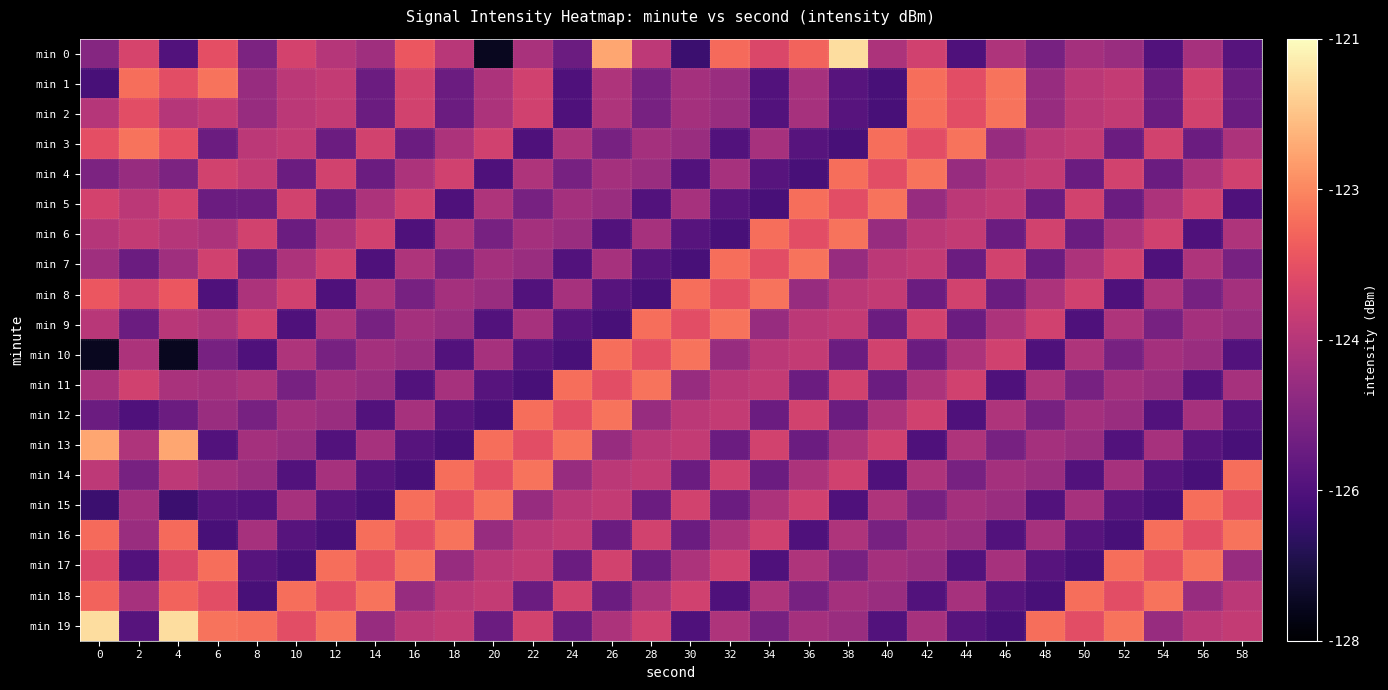

Reading left to right, transcribe all the data shown in this chart.

min 0: 0=-125.3	2=-123.9	4=-126.2	6=-123.7	8=-125.5	10=-124.0	12=-124.5	14=-124.9	16=-123.5	18=-124.5	20=-127.6	22=-124.7	24=-125.8	26=-122.3	28=-124.4	30=-126.6	32=-123.2	34=-123.9	36=-123.3	38=-121.5	40=-124.6	42=-124.0	44=-126.3	46=-124.6	48=-125.5	50=-124.8	52=-125.0	54=-126.2	56=-124.8	58=-126.1
min 1: 0=-126.4	2=-123.1	4=-123.7	6=-123.0	8=-125.0	10=-124.4	12=-124.3	14=-125.8	16=-124.0	18=-125.8	20=-124.6	22=-124.0	24=-126.3	26=-124.6	28=-125.5	30=-124.8	32=-125.0	34=-126.2	36=-124.8	38=-126.1	40=-126.4	42=-123.1	44=-123.7	46=-123.0	48=-125.0	50=-124.4	52=-124.3	54=-125.8	56=-124.0	58=-125.8
min 2: 0=-124.5	2=-123.7	4=-124.5	6=-124.3	8=-125.0	10=-124.4	12=-124.3	14=-125.8	16=-124.0	18=-125.8	20=-124.6	22=-124.0	24=-126.3	26=-124.6	28=-125.5	30=-124.8	32=-125.0	34=-126.2	36=-124.8	38=-126.1	40=-126.4	42=-123.1	44=-123.7	46=-123.0	48=-125.0	50=-124.4	52=-124.3	54=-125.8	56=-124.0	58=-125.8
min 3: 0=-123.7	2=-123.0	4=-123.7	6=-125.8	8=-124.4	10=-124.3	12=-125.8	14=-124.0	16=-125.8	18=-124.6	20=-124.0	22=-126.3	24=-124.6	26=-125.5	28=-124.8	30=-125.0	32=-126.2	34=-124.8	36=-126.1	38=-126.4	40=-123.1	42=-123.7	44=-123.0	46=-125.0	48=-124.4	50=-124.3	52=-125.8	54=-124.0	56=-125.8	58=-124.6
min 4: 0=-125.5	2=-125.0	4=-125.5	6=-124.0	8=-124.3	10=-125.8	12=-124.0	14=-125.8	16=-124.6	18=-124.0	20=-126.3	22=-124.6	24=-125.5	26=-124.8	28=-125.0	30=-126.2	32=-124.8	34=-126.1	36=-126.4	38=-123.1	40=-123.7	42=-123.0	44=-125.0	46=-124.4	48=-124.3	50=-125.8	52=-124.0	54=-125.8	56=-124.6	58=-124.0
min 5: 0=-124.0	2=-124.4	4=-124.0	6=-125.8	8=-125.8	10=-124.0	12=-125.8	14=-124.6	16=-124.0	18=-126.3	20=-124.6	22=-125.5	24=-124.8	26=-125.0	28=-126.2	30=-124.8	32=-126.1	34=-126.4	36=-123.1	38=-123.7	40=-123.0	42=-125.0	44=-124.4	46=-124.3	48=-125.8	50=-124.0	52=-125.8	54=-124.6	56=-124.0	58=-126.3
min 6: 0=-124.5	2=-124.3	4=-124.5	6=-124.6	8=-124.0	10=-125.8	12=-124.6	14=-124.0	16=-126.3	18=-124.6	20=-125.5	22=-124.8	24=-125.0	26=-126.2	28=-124.8	30=-126.1	32=-126.4	34=-123.1	36=-123.7	38=-123.0	40=-125.0	42=-124.4	44=-124.3	46=-125.8	48=-124.0	50=-125.8	52=-124.6	54=-124.0	56=-126.3	58=-124.6
min 7: 0=-124.9	2=-125.8	4=-124.9	6=-124.0	8=-125.8	10=-124.6	12=-124.0	14=-126.3	16=-124.6	18=-125.5	20=-124.8	22=-125.0	24=-126.2	26=-124.8	28=-126.1	30=-126.4	32=-123.1	34=-123.7	36=-123.0	38=-125.0	40=-124.4	42=-124.3	44=-125.8	46=-124.0	48=-125.8	50=-124.6	52=-124.0	54=-126.3	56=-124.6	58=-125.5
min 8: 0=-123.5	2=-124.0	4=-123.5	6=-126.3	8=-124.6	10=-124.0	12=-126.3	14=-124.6	16=-125.5	18=-124.8	20=-125.0	22=-126.2	24=-124.8	26=-126.1	28=-126.4	30=-123.1	32=-123.7	34=-123.0	36=-125.0	38=-124.4	40=-124.3	42=-125.8	44=-124.0	46=-125.8	48=-124.6	50=-124.0	52=-126.3	54=-124.6	56=-125.5	58=-124.8
min 9: 0=-124.5	2=-125.8	4=-124.5	6=-124.6	8=-124.0	10=-126.3	12=-124.6	14=-125.5	16=-124.8	18=-125.0	20=-126.2	22=-124.8	24=-126.1	26=-126.4	28=-123.1	30=-123.7	32=-123.0	34=-125.0	36=-124.4	38=-124.3	40=-125.8	42=-124.0	44=-125.8	46=-124.6	48=-124.0	50=-126.3	52=-124.6	54=-125.5	56=-124.8	58=-125.0
min 10: 0=-127.6	2=-124.6	4=-127.6	6=-125.5	8=-126.3	10=-124.6	12=-125.5	14=-124.8	16=-125.0	18=-126.2	20=-124.8	22=-126.1	24=-126.4	26=-123.1	28=-123.7	30=-123.0	32=-125.0	34=-124.4	36=-124.3	38=-125.8	40=-124.0	42=-125.8	44=-124.6	46=-124.0	48=-126.3	50=-124.6	52=-125.5	54=-124.8	56=-125.0	58=-126.2
min 11: 0=-124.7	2=-124.0	4=-124.7	6=-124.8	8=-124.6	10=-125.5	12=-124.8	14=-125.0	16=-126.2	18=-124.8	20=-126.1	22=-126.4	24=-123.1	26=-123.7	28=-123.0	30=-125.0	32=-124.4	34=-124.3	36=-125.8	38=-124.0	40=-125.8	42=-124.6	44=-124.0	46=-126.3	48=-124.6	50=-125.5	52=-124.8	54=-125.0	56=-126.2	58=-124.8
min 12: 0=-125.8	2=-126.3	4=-125.8	6=-125.0	8=-125.5	10=-124.8	12=-125.0	14=-126.2	16=-124.8	18=-126.1	20=-126.4	22=-123.1	24=-123.7	26=-123.0	28=-125.0	30=-124.4	32=-124.3	34=-125.8	36=-124.0	38=-125.8	40=-124.6	42=-124.0	44=-126.3	46=-124.6	48=-125.5	50=-124.8	52=-125.0	54=-126.2	56=-124.8	58=-126.1
min 13: 0=-122.3	2=-124.6	4=-122.3	6=-126.2	8=-124.8	10=-125.0	12=-126.2	14=-124.8	16=-126.1	18=-126.4	20=-123.1	22=-123.7	24=-123.0	26=-125.0	28=-124.4	30=-124.3	32=-125.8	34=-124.0	36=-125.8	38=-124.6	40=-124.0	42=-126.3	44=-124.6	46=-125.5	48=-124.8	50=-125.0	52=-126.2	54=-124.8	56=-126.1	58=-126.4
min 14: 0=-124.4	2=-125.5	4=-124.4	6=-124.8	8=-125.0	10=-126.2	12=-124.8	14=-126.1	16=-126.4	18=-123.1	20=-123.7	22=-123.0	24=-125.0	26=-124.4	28=-124.3	30=-125.8	32=-124.0	34=-125.8	36=-124.6	38=-124.0	40=-126.3	42=-124.6	44=-125.5	46=-124.8	48=-125.0	50=-126.2	52=-124.8	54=-126.1	56=-126.4	58=-123.1
min 15: 0=-126.6	2=-124.8	4=-126.6	6=-126.1	8=-126.2	10=-124.8	12=-126.1	14=-126.4	16=-123.1	18=-123.7	20=-123.0	22=-125.0	24=-124.4	26=-124.3	28=-125.8	30=-124.0	32=-125.8	34=-124.6	36=-124.0	38=-126.3	40=-124.6	42=-125.5	44=-124.8	46=-125.0	48=-126.2	50=-124.8	52=-126.1	54=-126.4	56=-123.1	58=-123.7
min 16: 0=-123.2	2=-125.0	4=-123.2	6=-126.4	8=-124.8	10=-126.1	12=-126.4	14=-123.1	16=-123.7	18=-123.0	20=-125.0	22=-124.4	24=-124.3	26=-125.8	28=-124.0	30=-125.8	32=-124.6	34=-124.0	36=-126.3	38=-124.6	40=-125.5	42=-124.8	44=-125.0	46=-126.2	48=-124.8	50=-126.1	52=-126.4	54=-123.1	56=-123.7	58=-123.0
min 17: 0=-123.9	2=-126.2	4=-123.9	6=-123.1	8=-126.1	10=-126.4	12=-123.1	14=-123.7	16=-123.0	18=-125.0	20=-124.4	22=-124.3	24=-125.8	26=-124.0	28=-125.8	30=-124.6	32=-124.0	34=-126.3	36=-124.6	38=-125.5	40=-124.8	42=-125.0	44=-126.2	46=-124.8	48=-126.1	50=-126.4	52=-123.1	54=-123.7	56=-123.0	58=-125.0
min 18: 0=-123.3	2=-124.8	4=-123.3	6=-123.7	8=-126.4	10=-123.1	12=-123.7	14=-123.0	16=-125.0	18=-124.4	20=-124.3	22=-125.8	24=-124.0	26=-125.8	28=-124.6	30=-124.0	32=-126.3	34=-124.6	36=-125.5	38=-124.8	40=-125.0	42=-126.2	44=-124.8	46=-126.1	48=-126.4	50=-123.1	52=-123.7	54=-123.0	56=-125.0	58=-124.4
min 19: 0=-121.5	2=-126.1	4=-121.5	6=-123.0	8=-123.1	10=-123.7	12=-123.0	14=-125.0	16=-124.4	18=-124.3	20=-125.8	22=-124.0	24=-125.8	26=-124.6	28=-124.0	30=-126.3	32=-124.6	34=-125.5	36=-124.8	38=-125.0	40=-126.2	42=-124.8	44=-126.1	46=-126.4	48=-123.1	50=-123.7	52=-123.0	54=-125.0	56=-124.4	58=-124.3